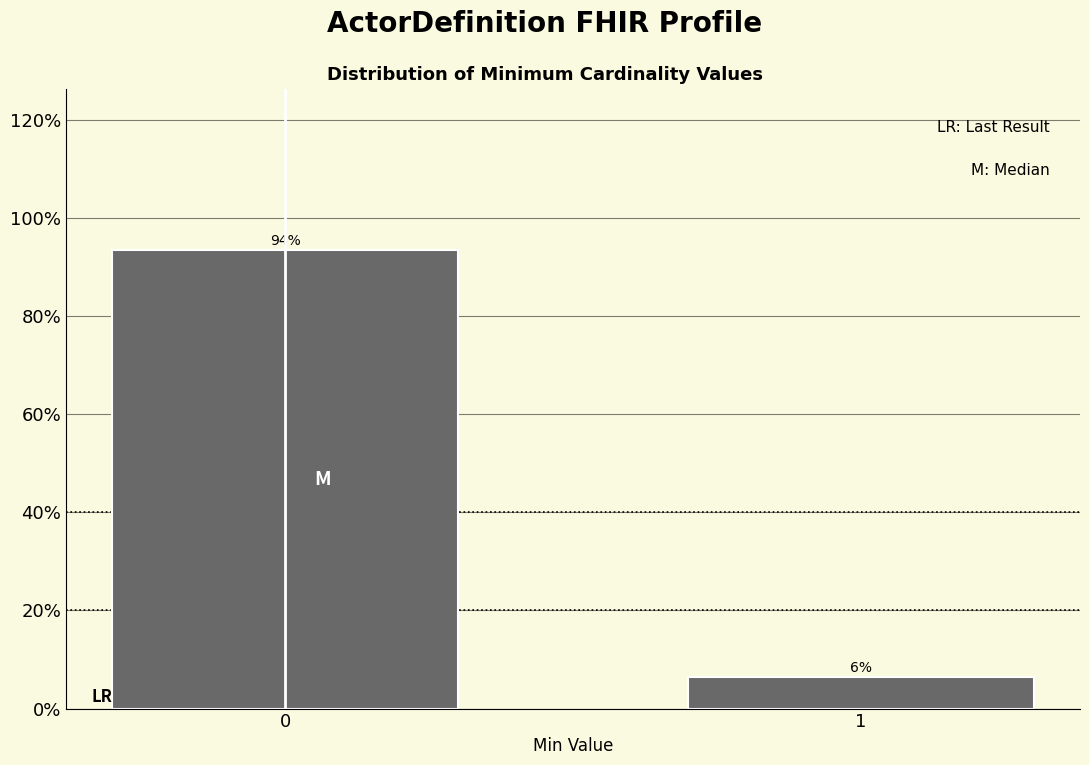

What is the maximum value shown in the chart?

93.5